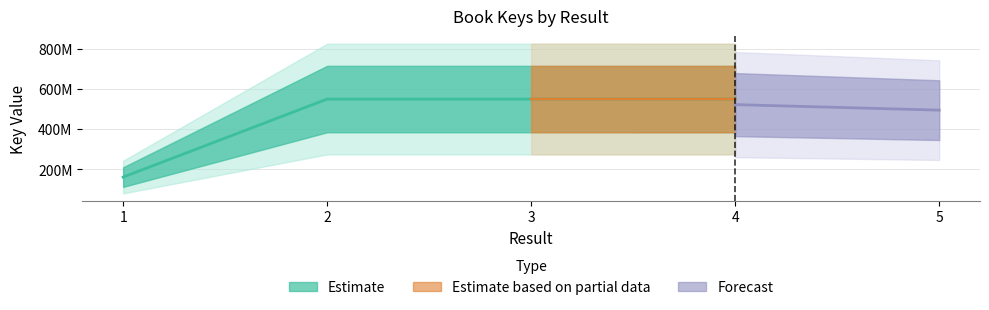

What value does the data have at 2, to the nearest 50?

549367900